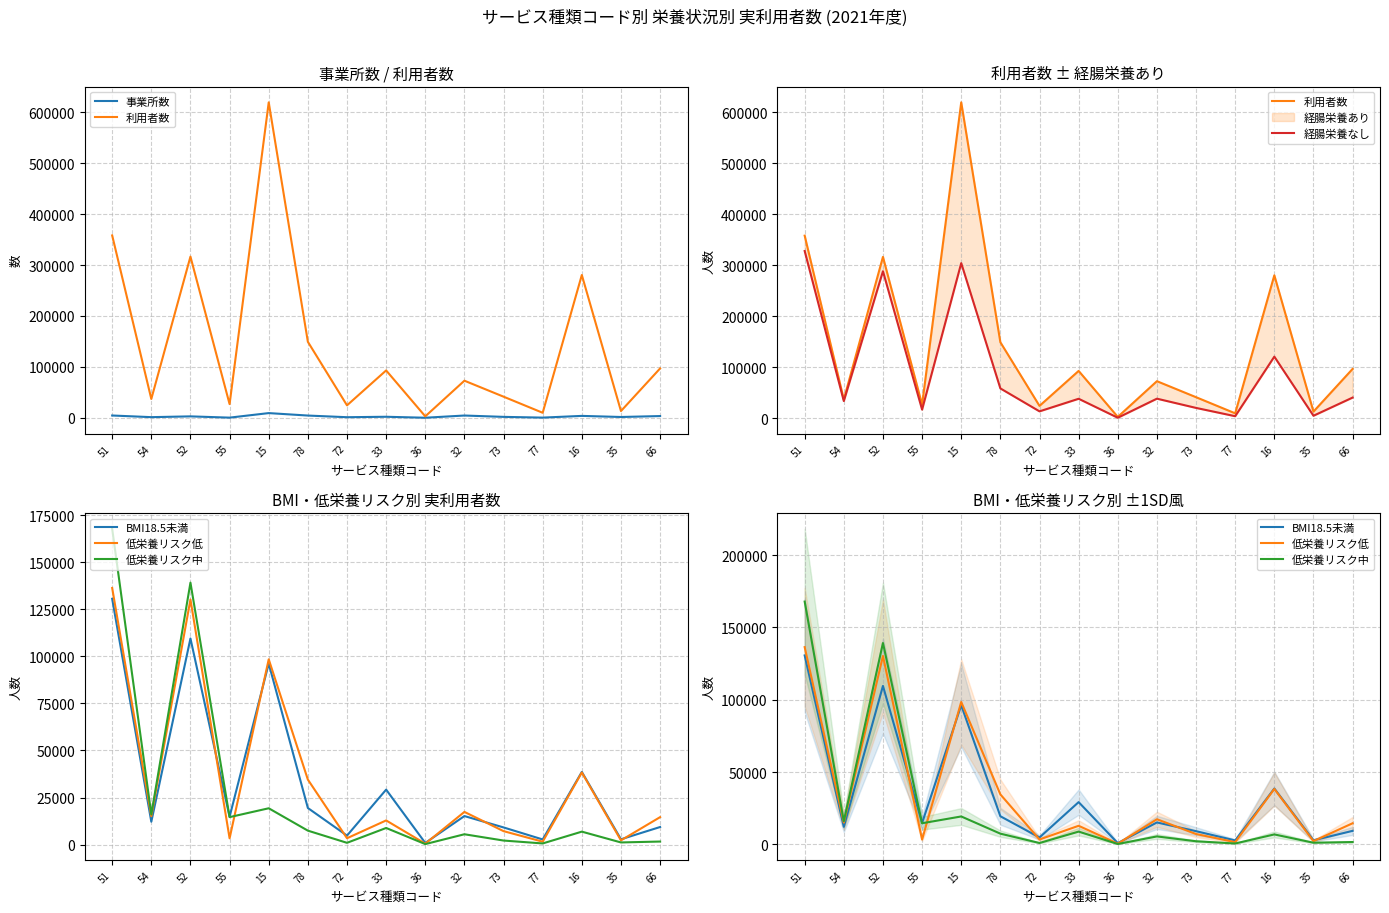

What is the approximate value of 利用者数 at 15, to the nearest 100?

619400